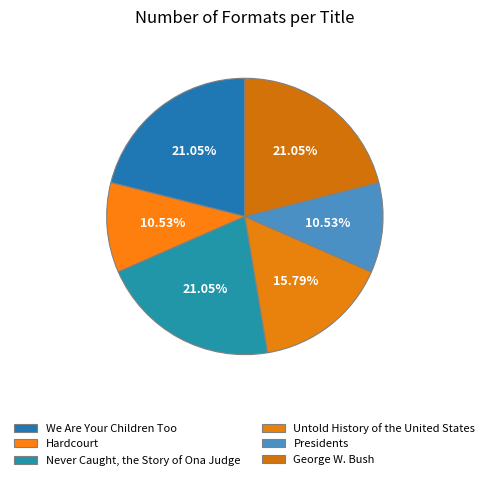

How many slices are in this pie chart?

6